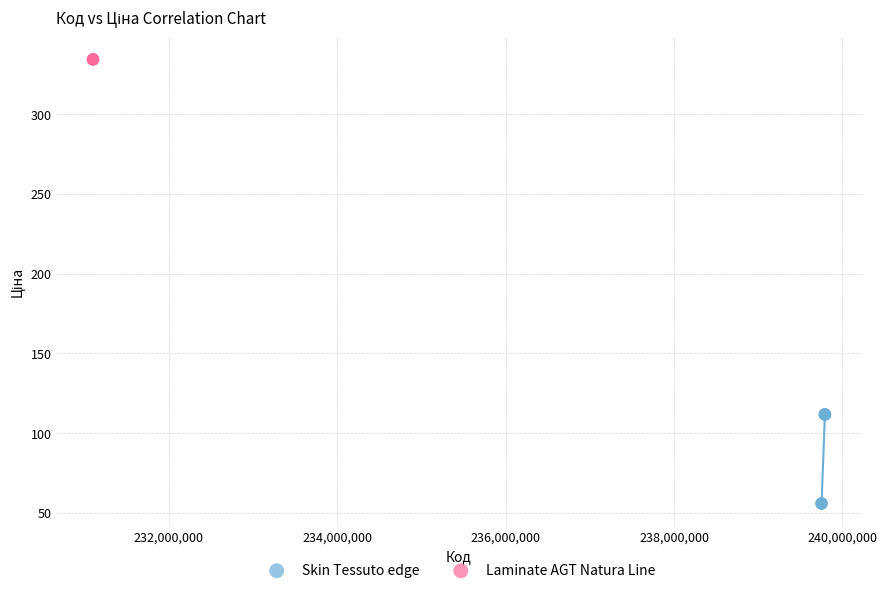

Which series reaches the maximum Y coordinate?

Laminate AGT Natura Line